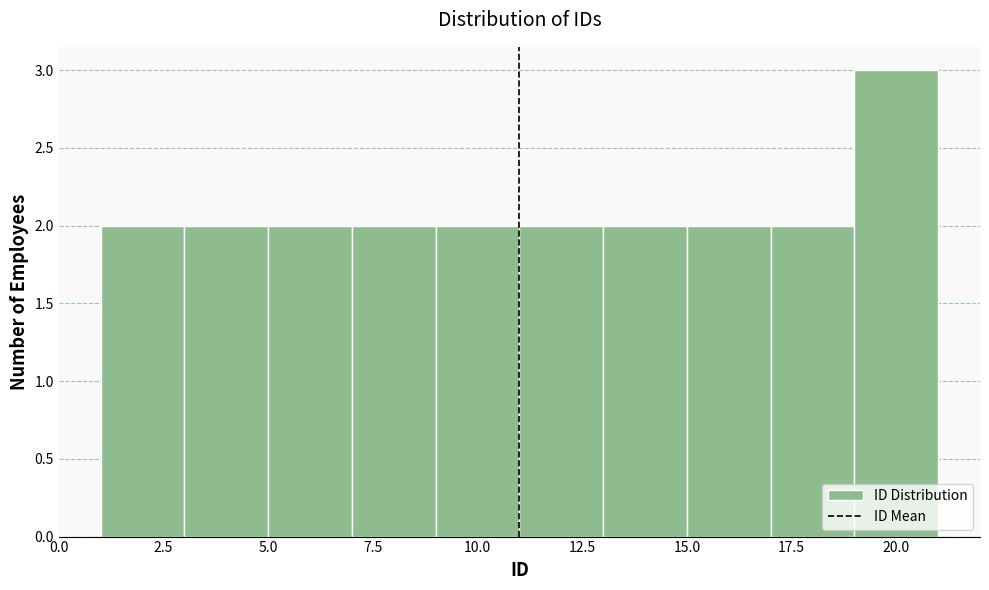

Over which range of the x-axis is the bar tallest?

19 to 21